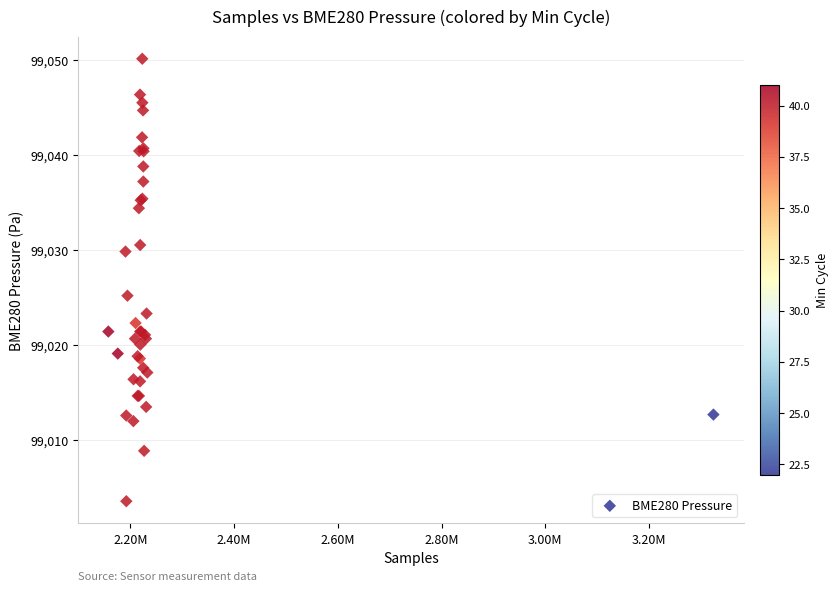

What Y value in the scatter plot is closest to 99026?

99025.2